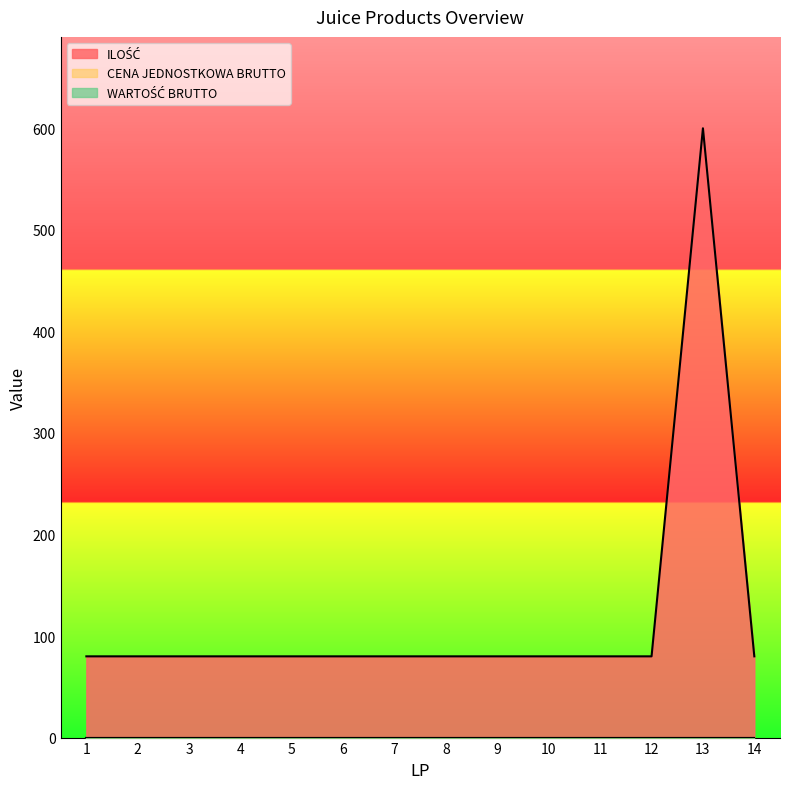

Reading right to left, extract all data points from this chart.

ILOŚĆ: 80	600	80	80	80	80	80	80	80	80	80	80	80	80
CENA JEDNOSTKOWA BRUTTO: 0	0	0	0	0	0	0	0	0	0	0	0	0	0
WARTOŚĆ BRUTTO: 0	0	0	0	0	0	0	0	0	0	0	0	0	0